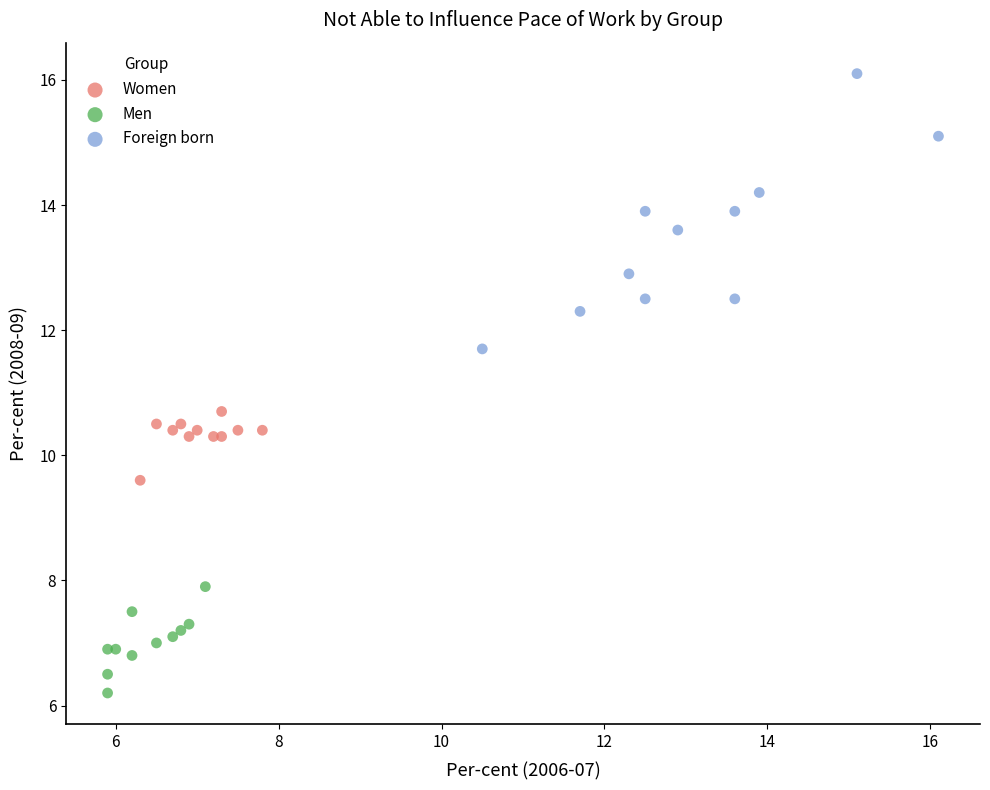

Which series reaches the maximum Y coordinate?

Foreign born